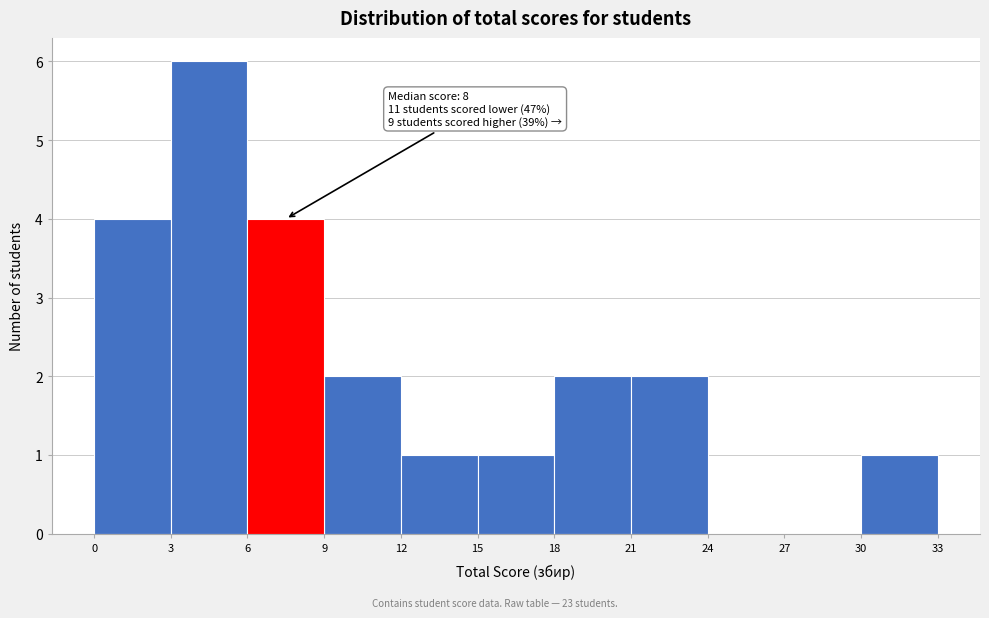

Which range on the x-axis has the tallest bar?

3 to 6